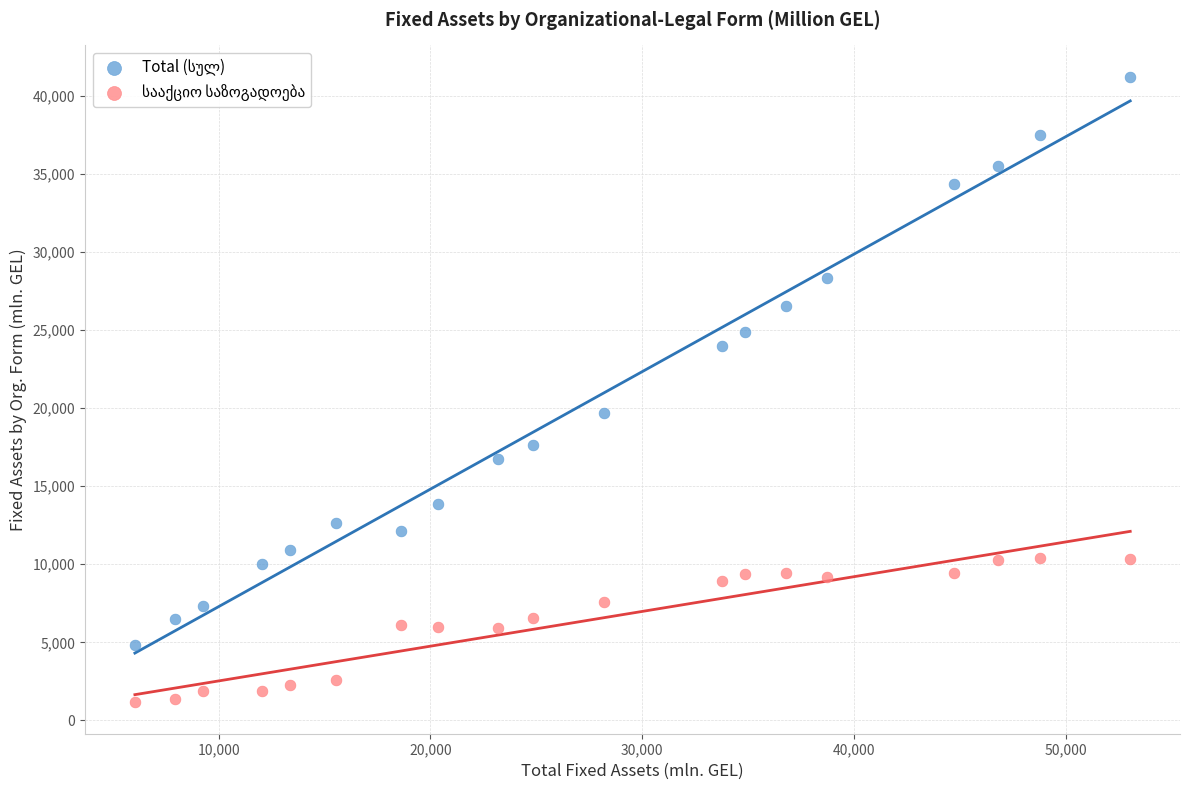

Across all data points, what is the range of X values (max minus min)?

47016.8